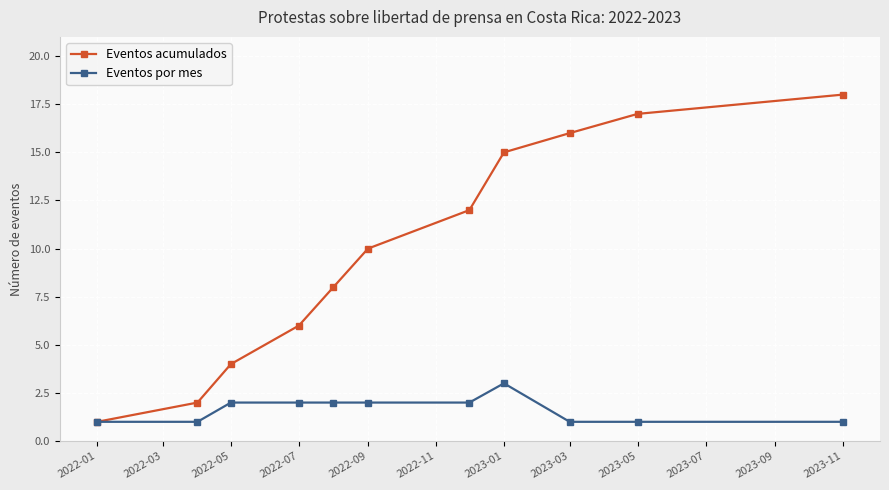

Which series has the largest total across all categories?

Eventos acumulados